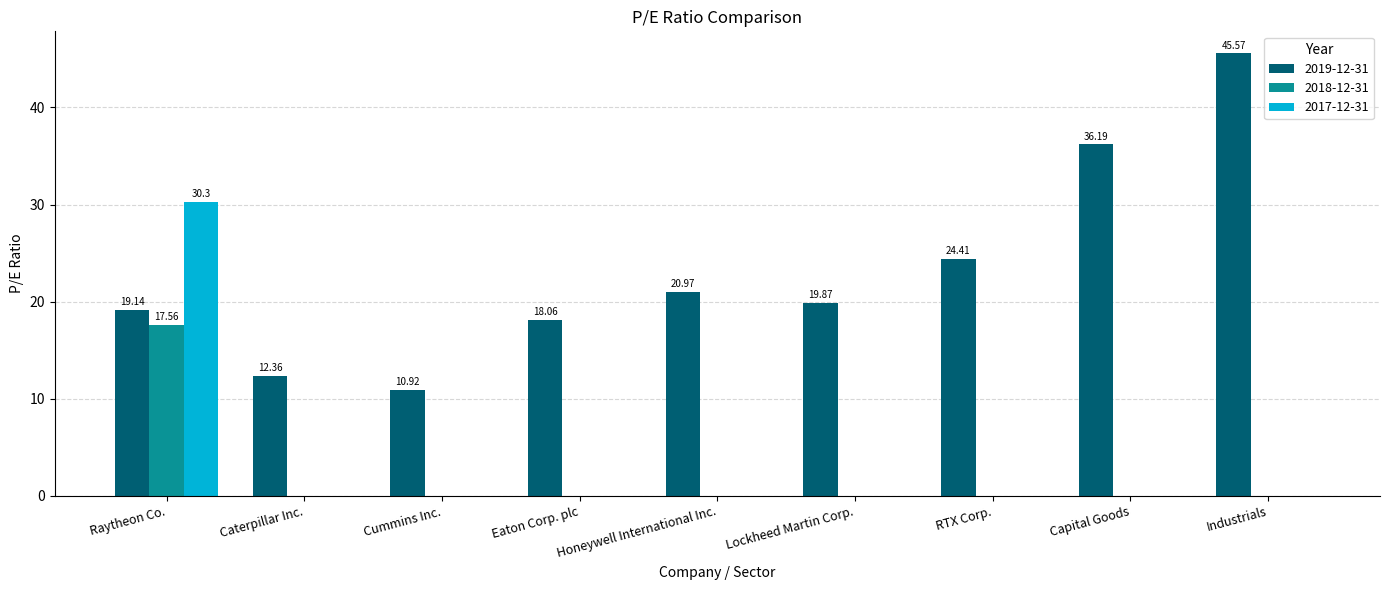

Between Lockheed Martin Corp. and RTX Corp., which series saw the biggest shift?

2019-12-31